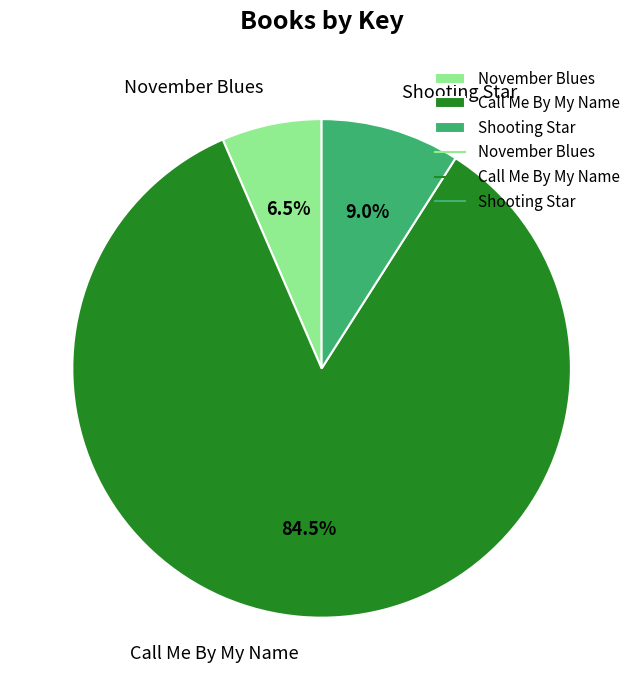

How many segments does this pie chart have?

3